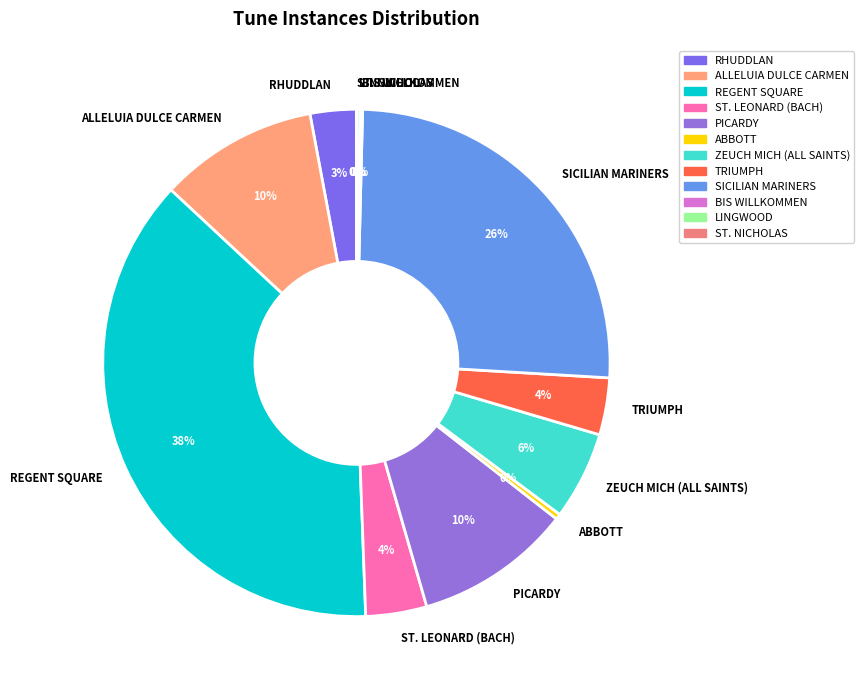

What percentage is the ZEUCH MICH (ALL SAINTS) slice, to the nearest percent?

6%